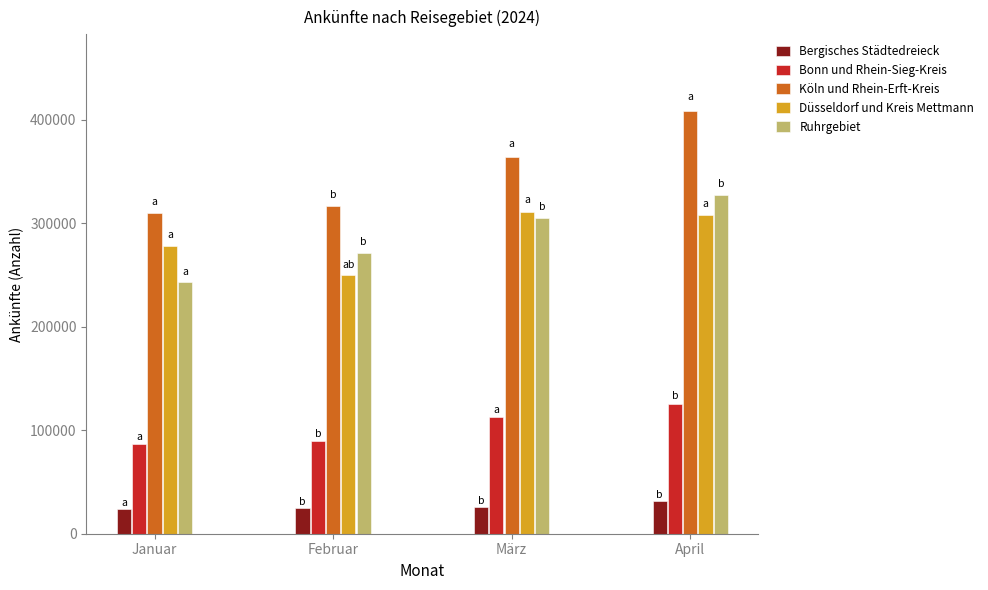

What is the spread (max minus min) of values at Januar?

285412